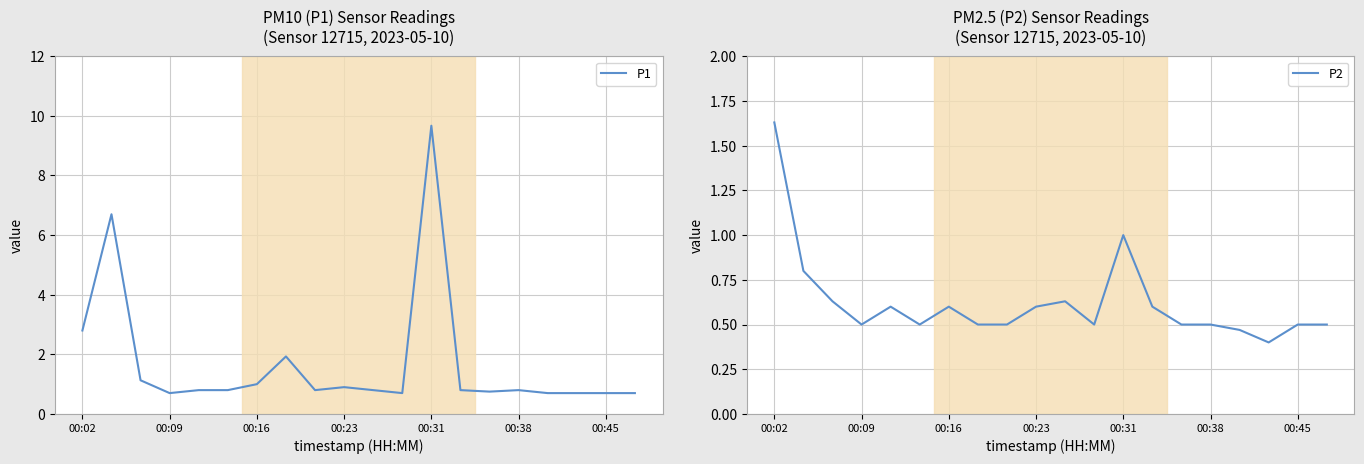

What is the minimum value for P1?

0.7